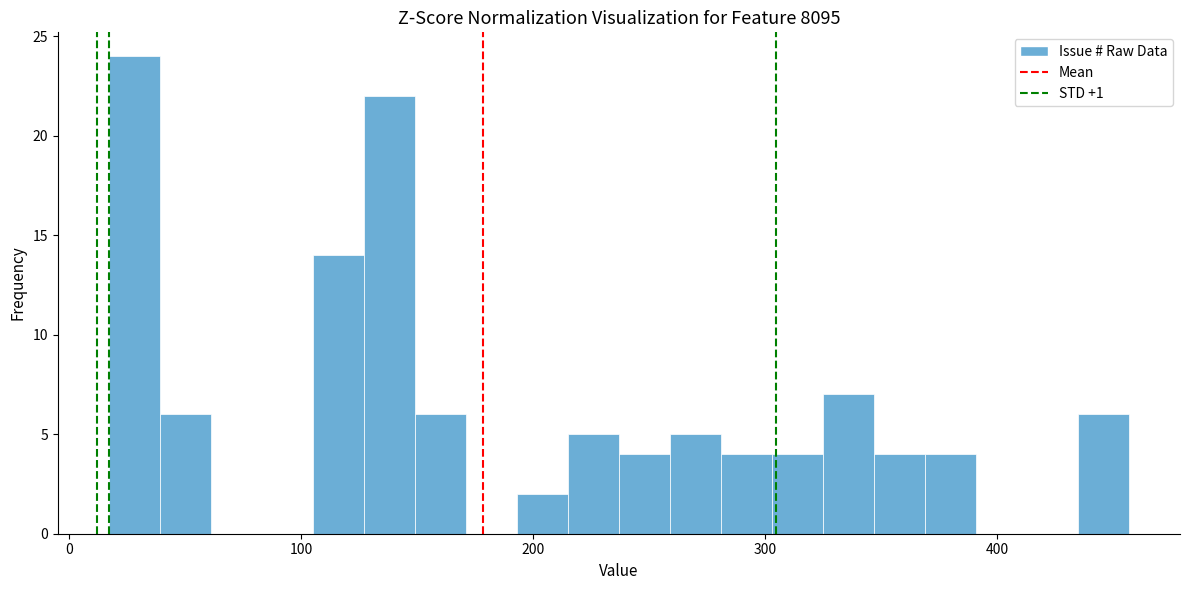

Around what value on the x-axis is the tallest bar? Give the approximate position of its centre, as read against the axis.

30